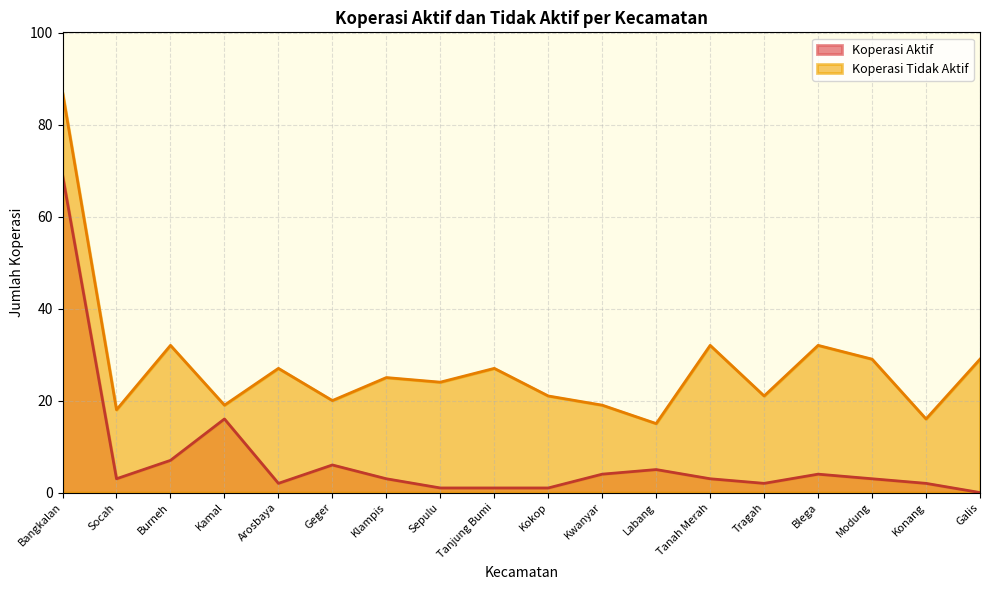

What is the total value across all series at Labang?

20